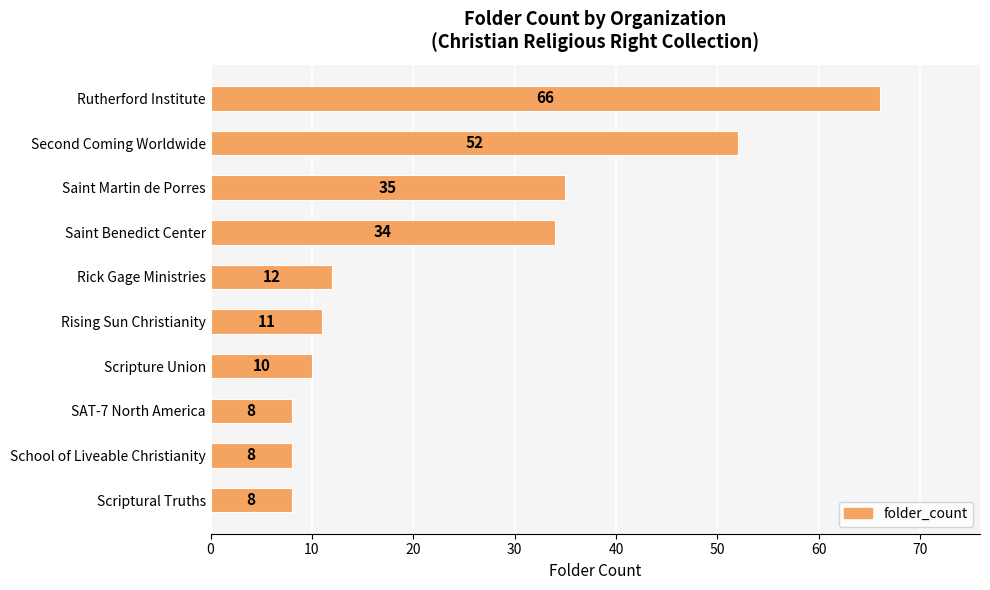

How many values are below 12?

5